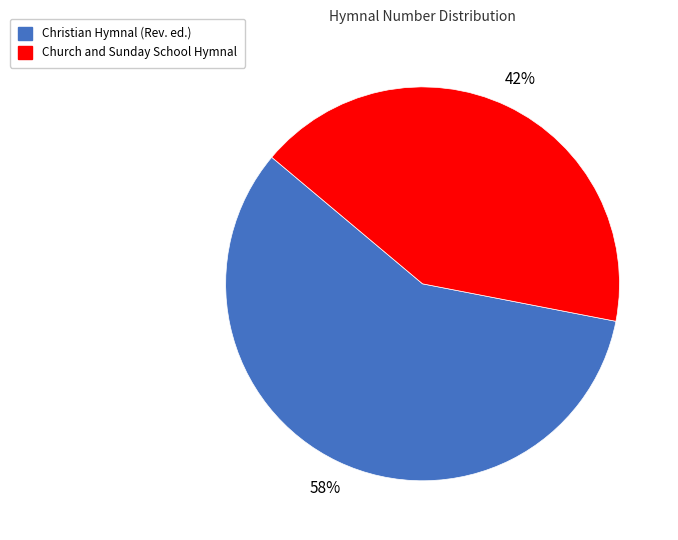

What is the smallest slice in the pie chart?

Church and Sunday School Hymnal